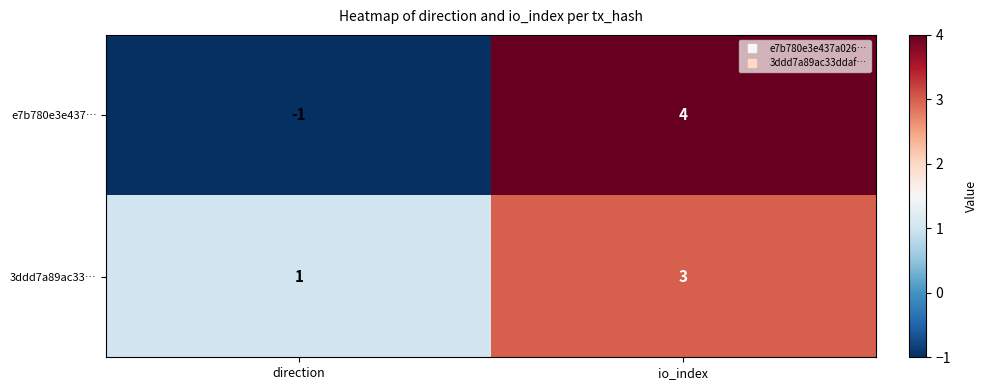

Rank the series at direction from highest to lowest value.

3ddd7a89ac33…, e7b780e3e437…